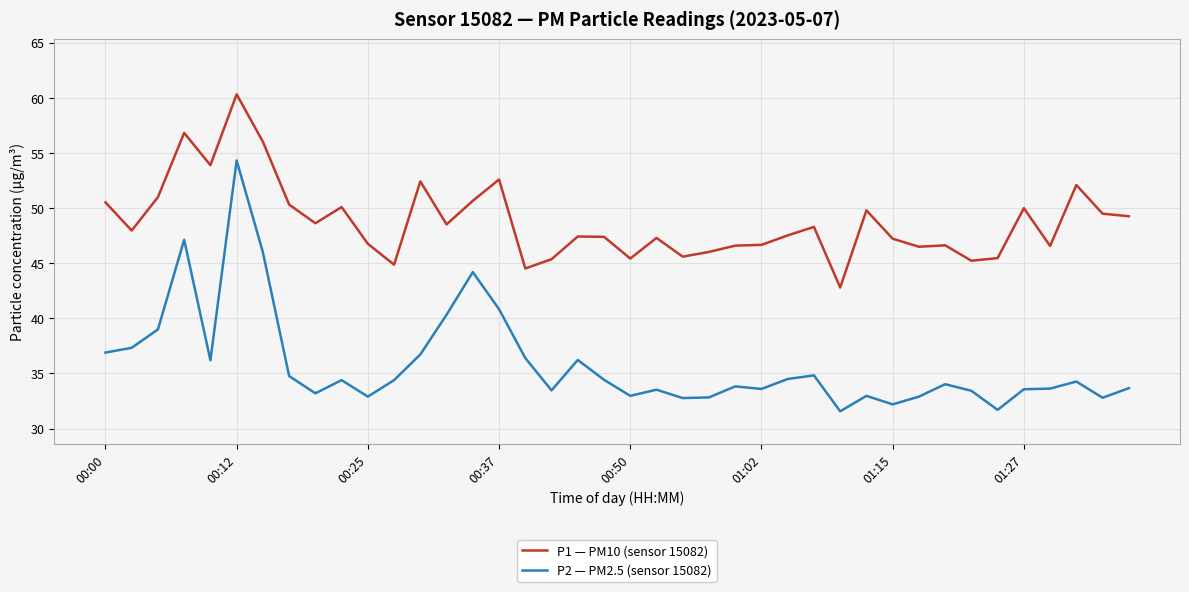

Which series has the largest total across all categories?

P1 — PM10 (sensor 15082)